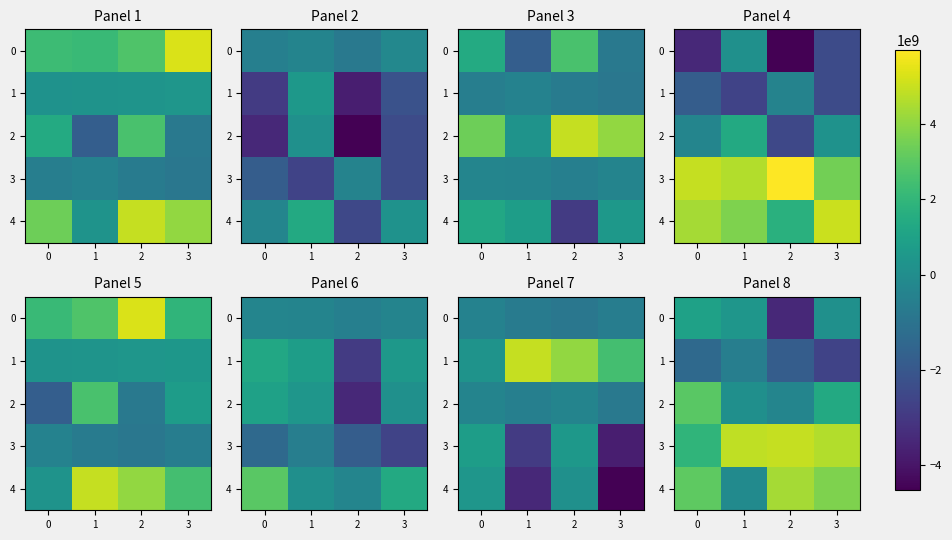

Between 0 and 1, which series saw the biggest shift?

4